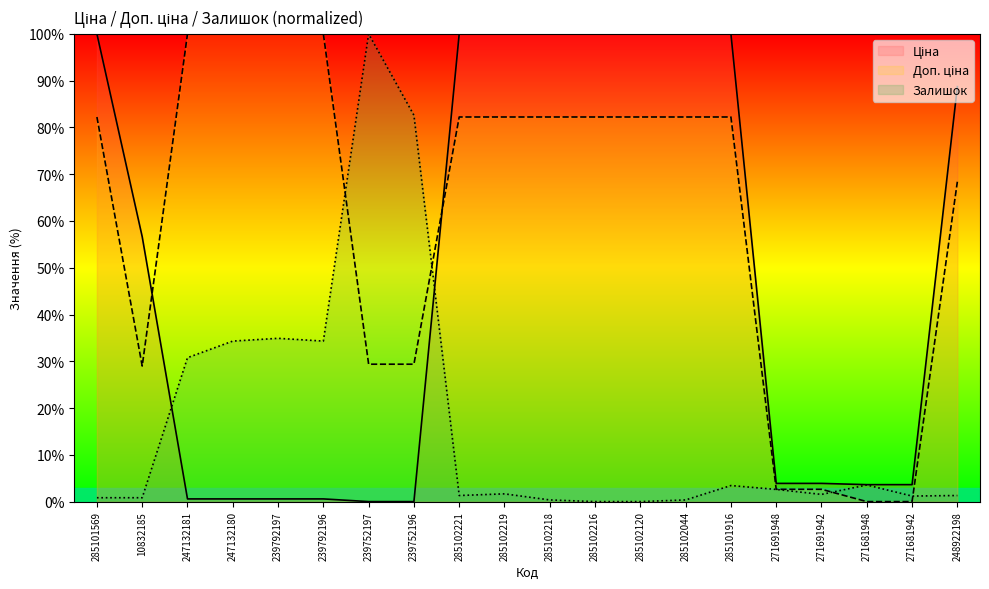

How many data points does each series have?

20